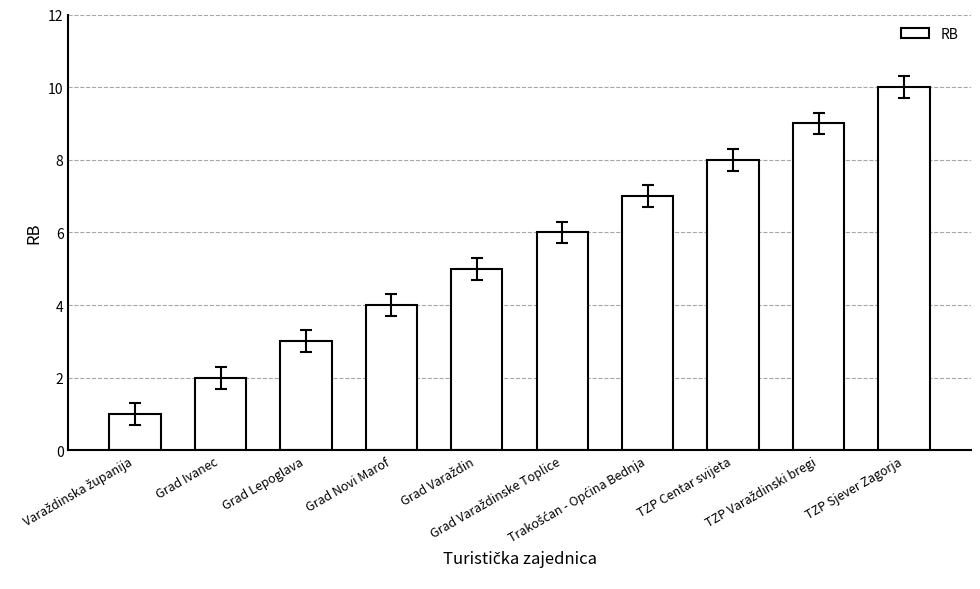

Reading left to right, what are all the values shown in this chart?

1	2	3	4	5	6	7	8	9	10